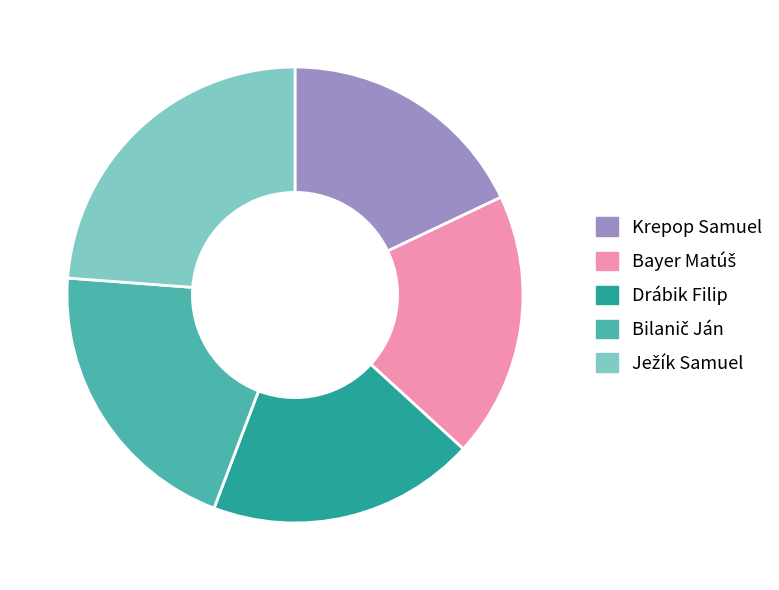

How many slices are in this pie chart?

5